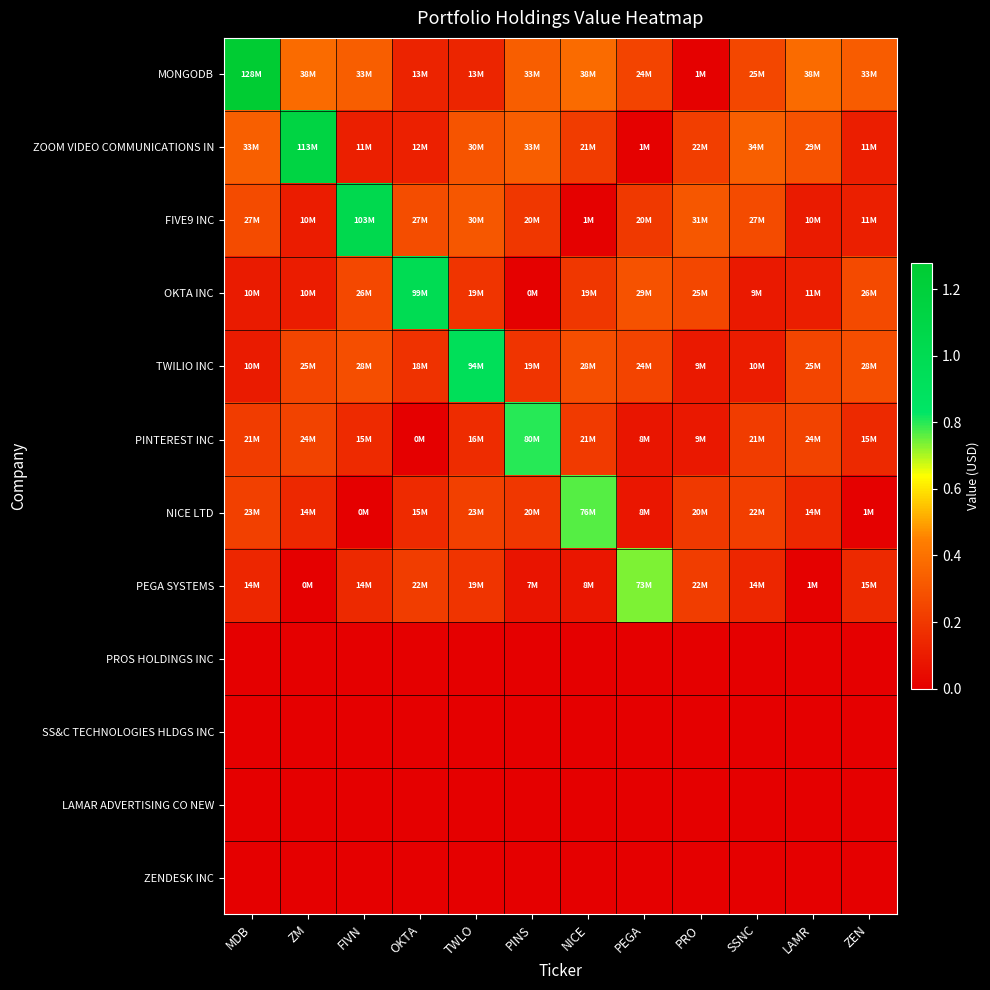

How many categories are shown in the chart?

12